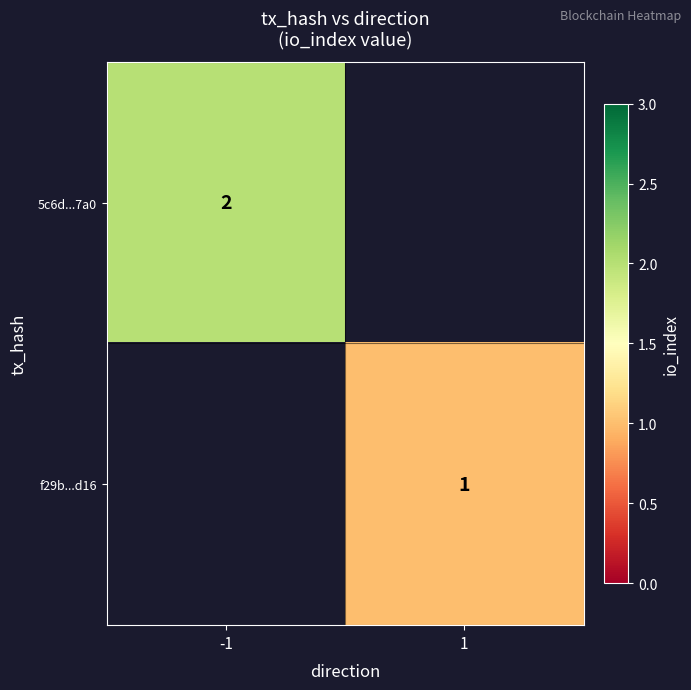

True or false: f29b...d16 has a value of 1 at 1.

True